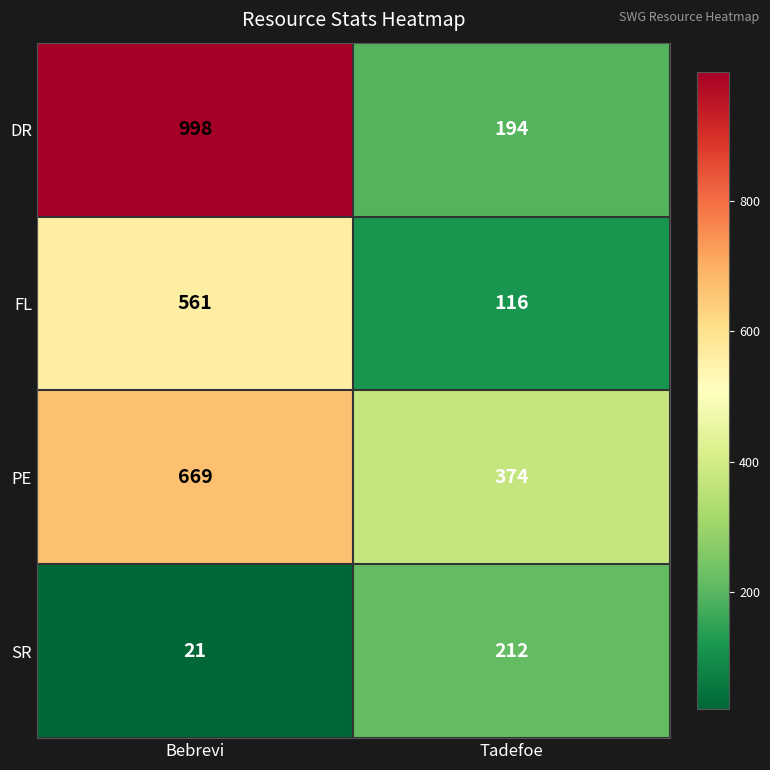

What is the sum of all SR values?

233